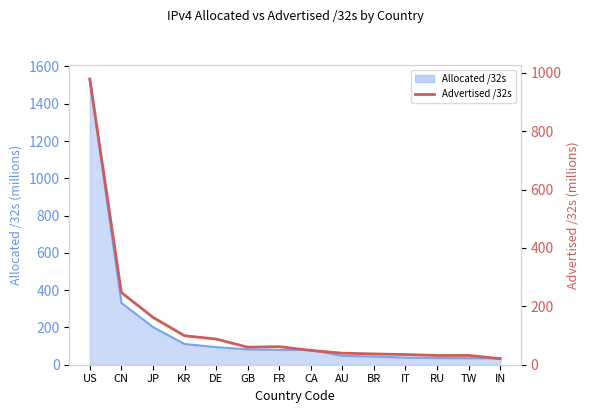

How many categories are shown in the chart?

14